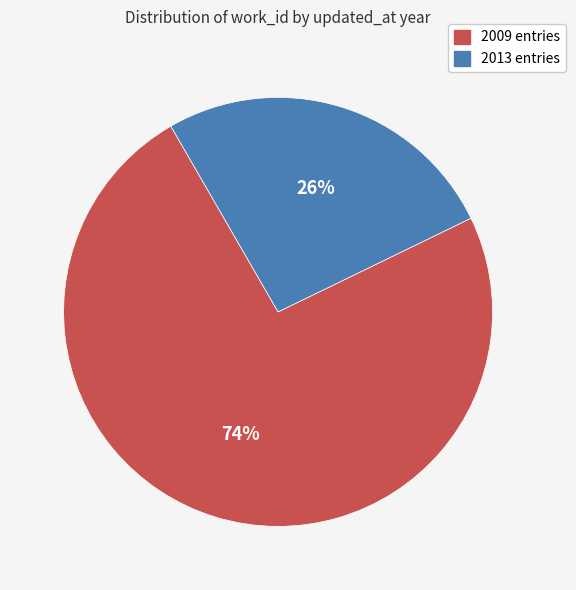

To the nearest percent, what is the difference between the largest and smallest slice percentages?

48%